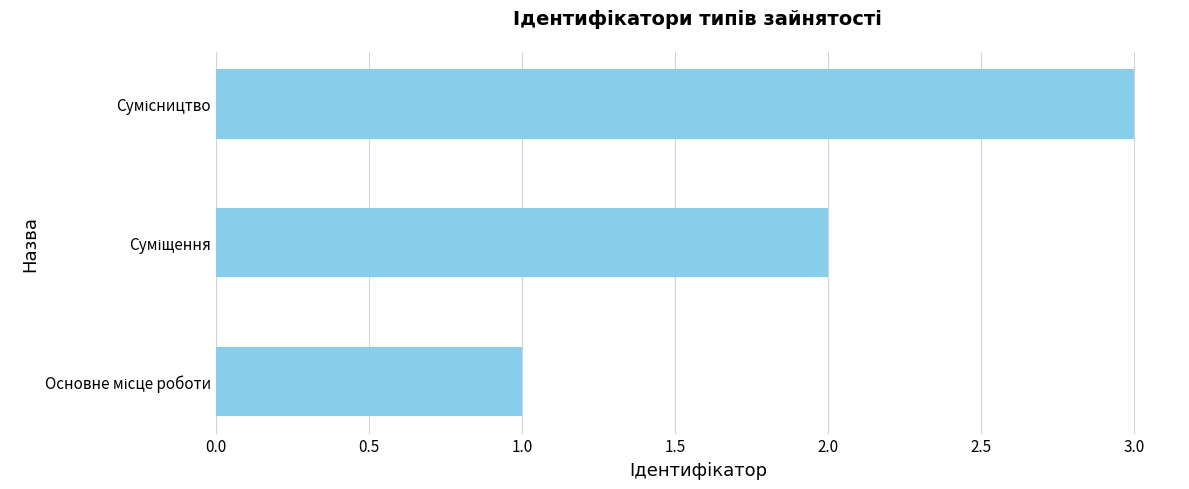

What is the difference between the maximum and second lowest values?

1